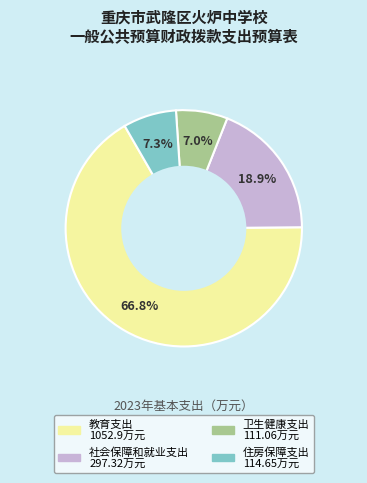

To the nearest percent, what percentage of the pie is 教育支出?

67%